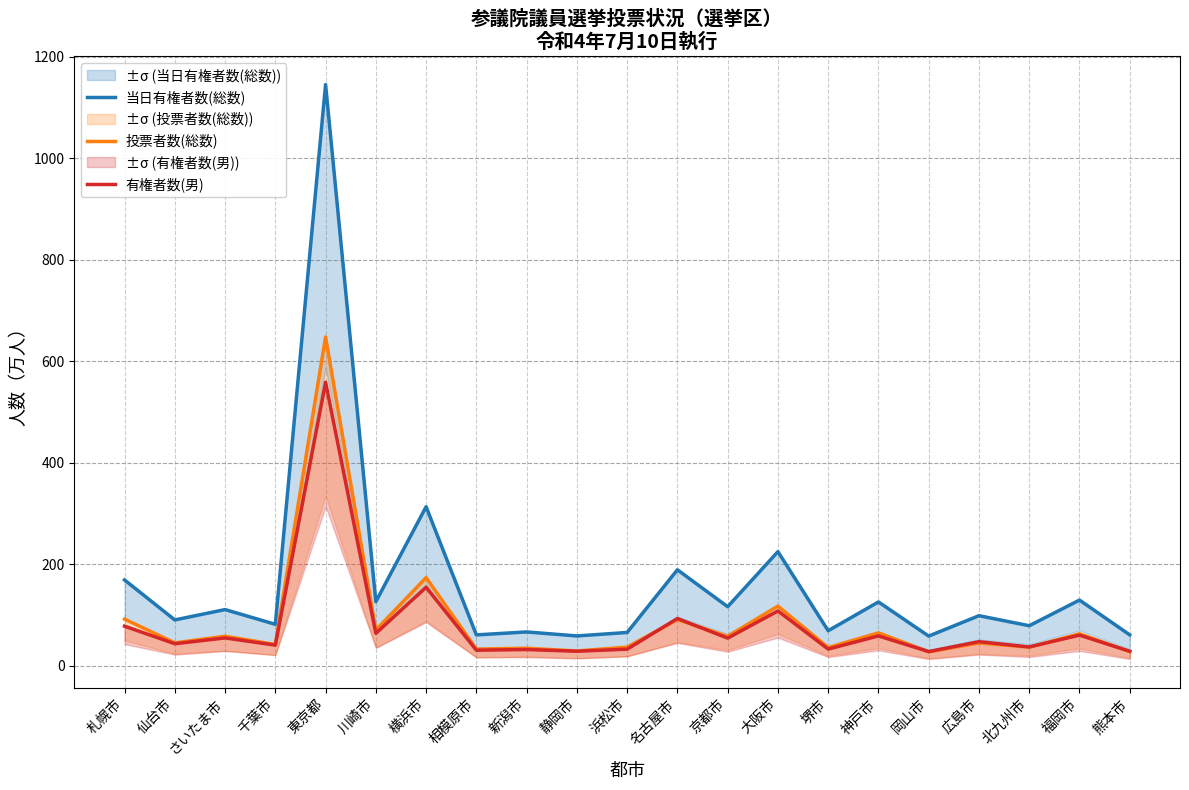

True or false: 当日有権者数(総数) and 有権者数(男) cross at least once.

False